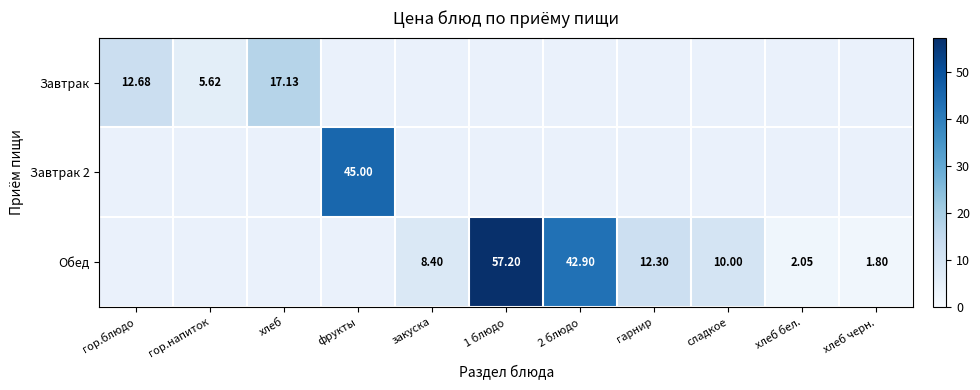

At which category is the sum across all series the highest?

1 блюдо